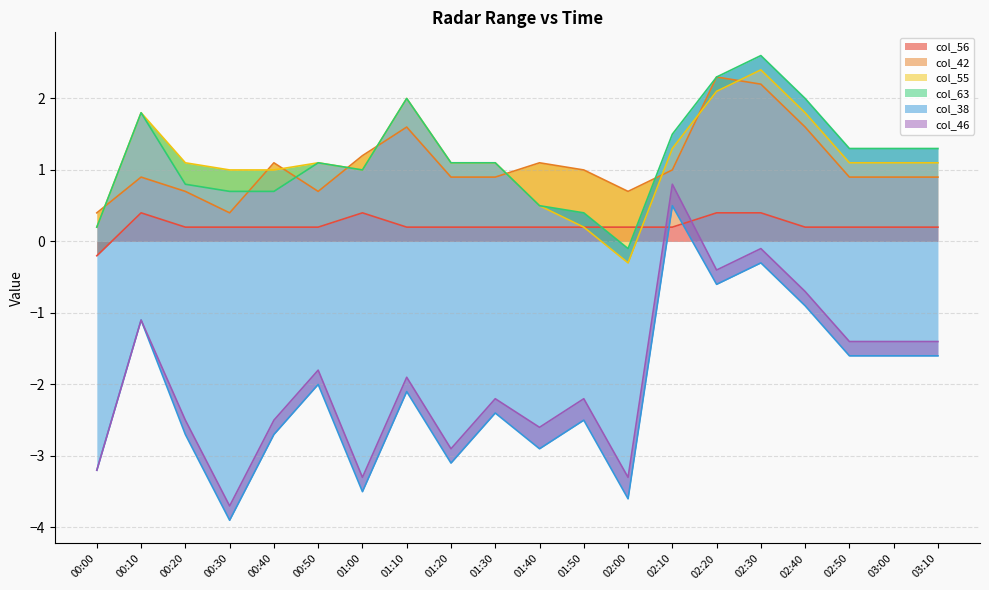

What is the maximum value for col_56?

0.4